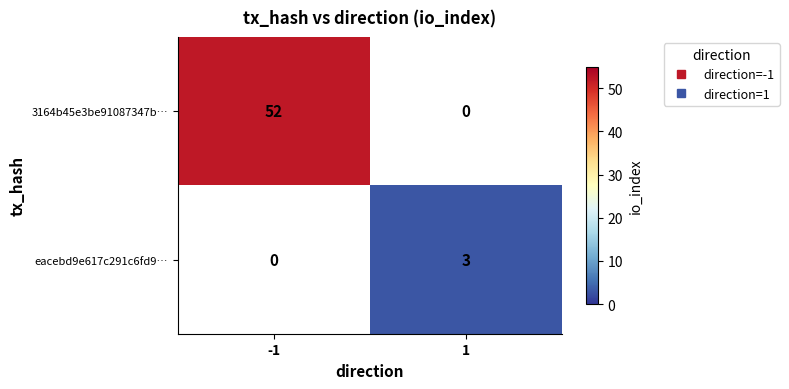

What is the maximum value shown in the chart?

52.0